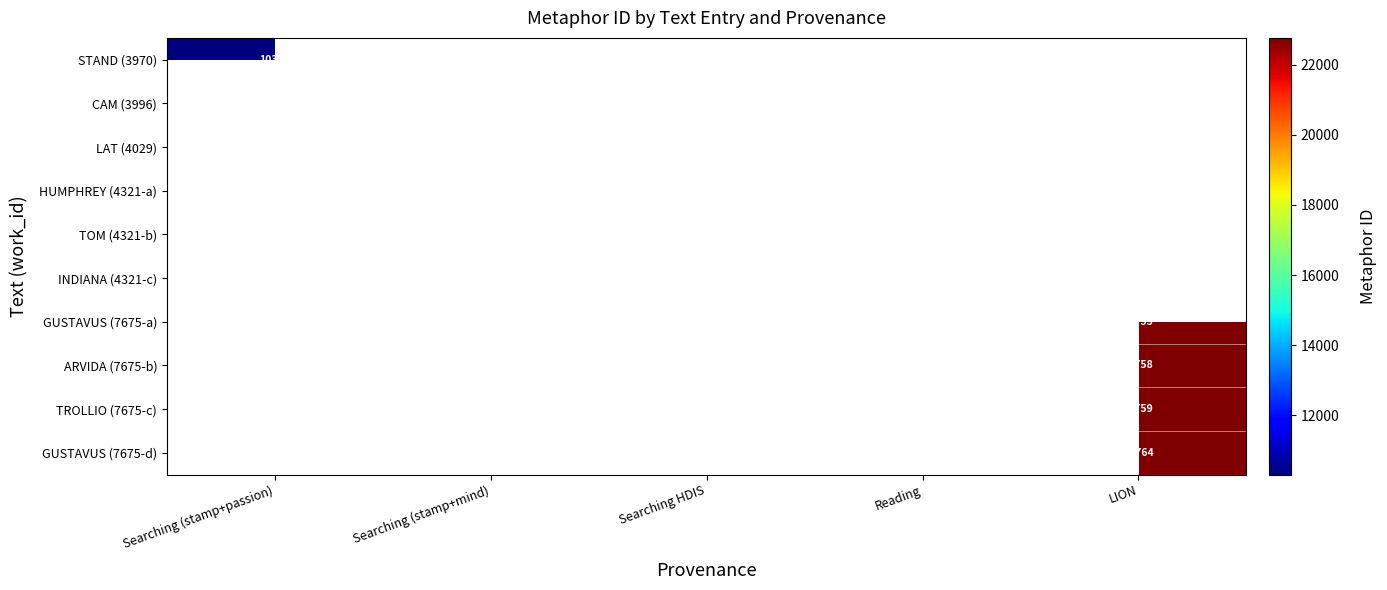

The value of INDIANA (4321-c) at Reading is 11270. True or false?

True